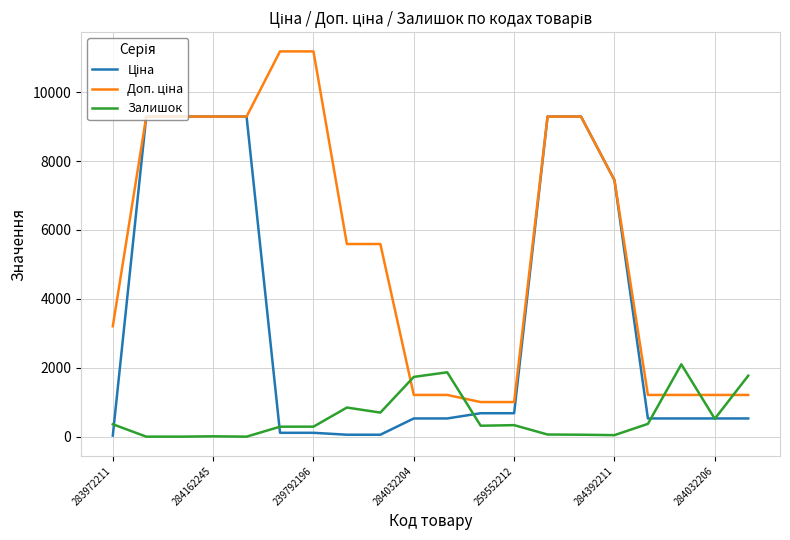

What is the greatest value displayed?

11182.0